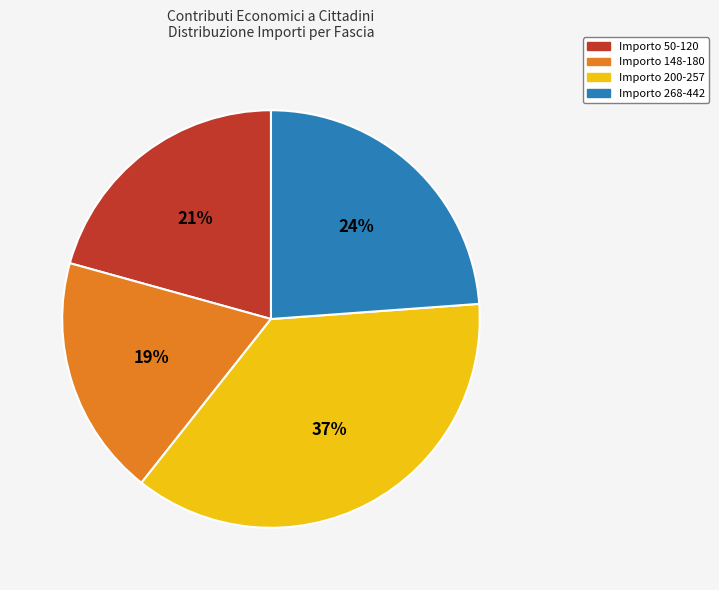

The Importo 148-180 slice represents 24% of the pie. True or false?

False